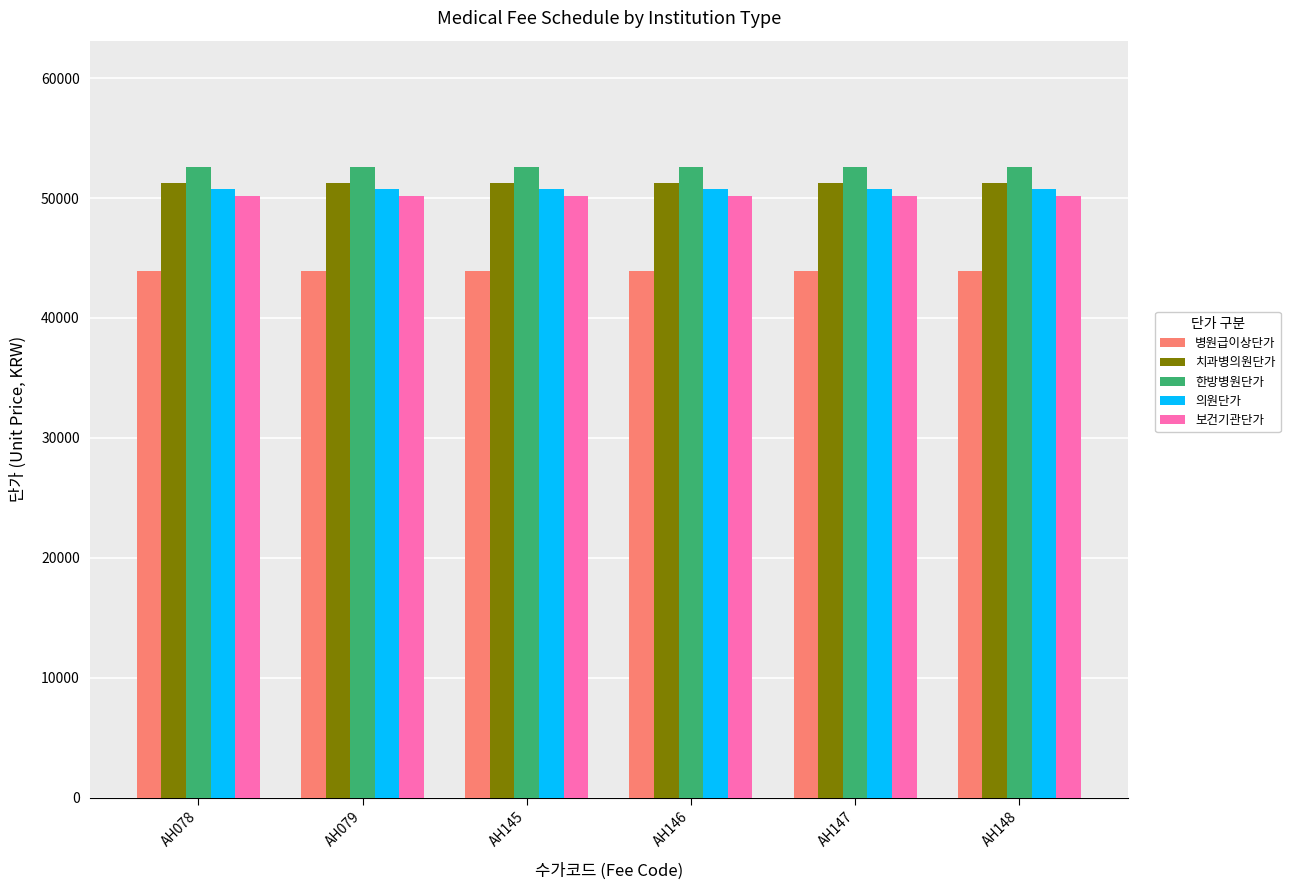

What is the greatest value displayed?

52600